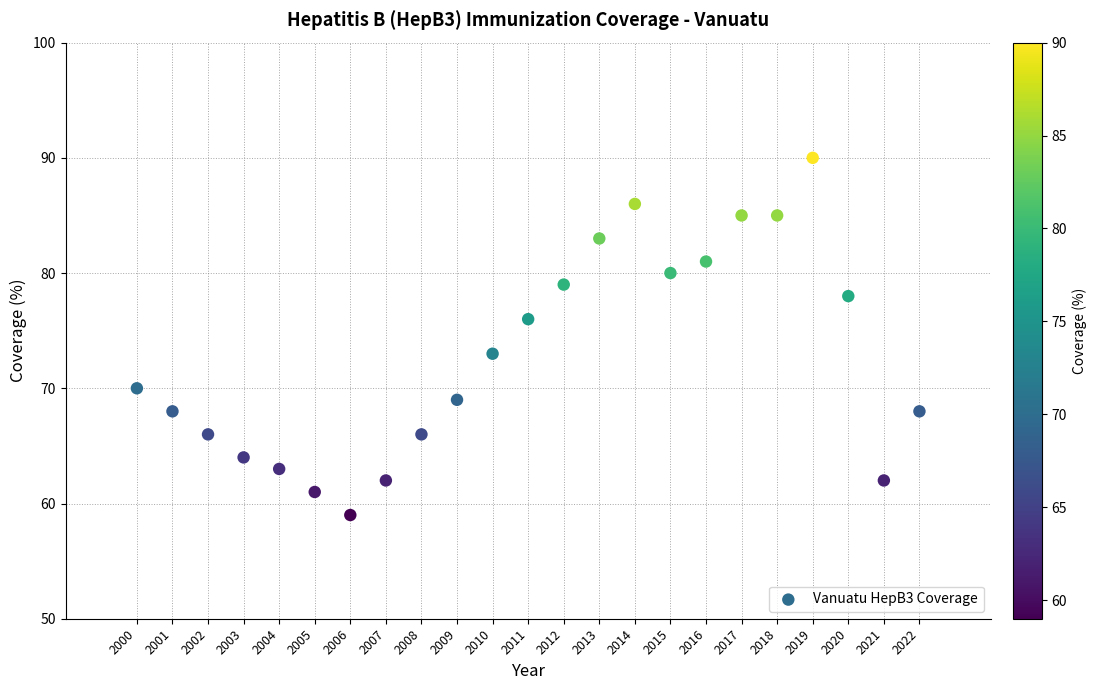

What Y value in the scatter plot is closest to 74?

73